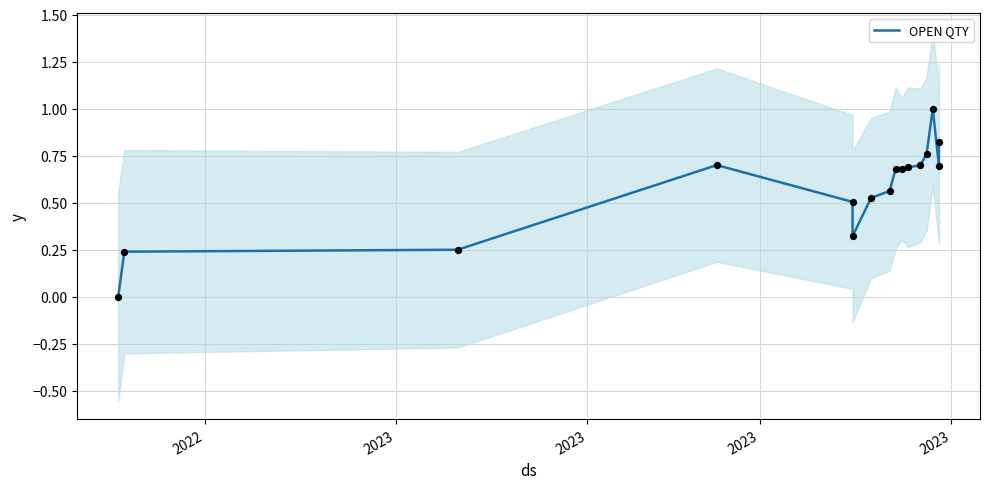

Which has a higher value, 2023 or 2023?

2023